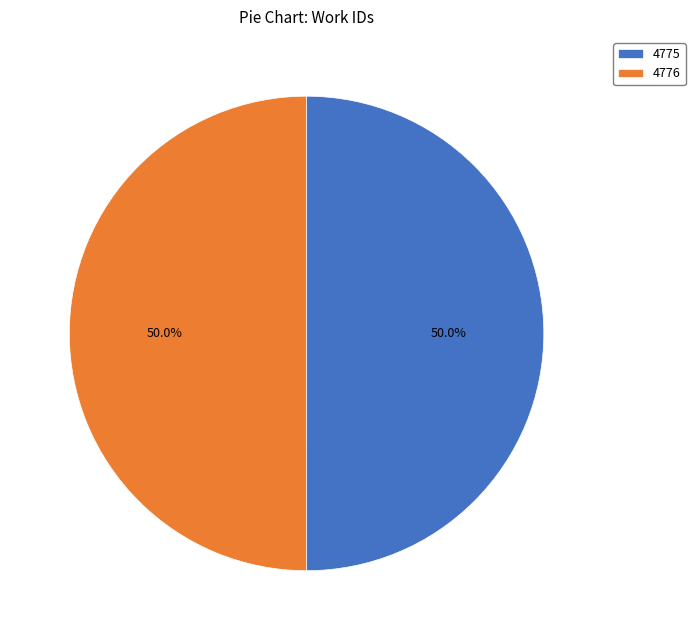

What percentage is the 4776 slice, to the nearest percent?

50%